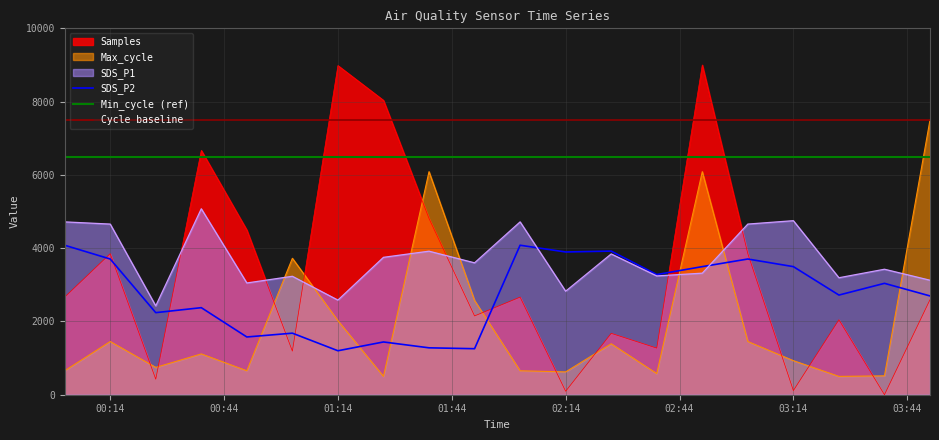

At which label does SDS_P2 first exceed 3040?

2021/01/26 00:02